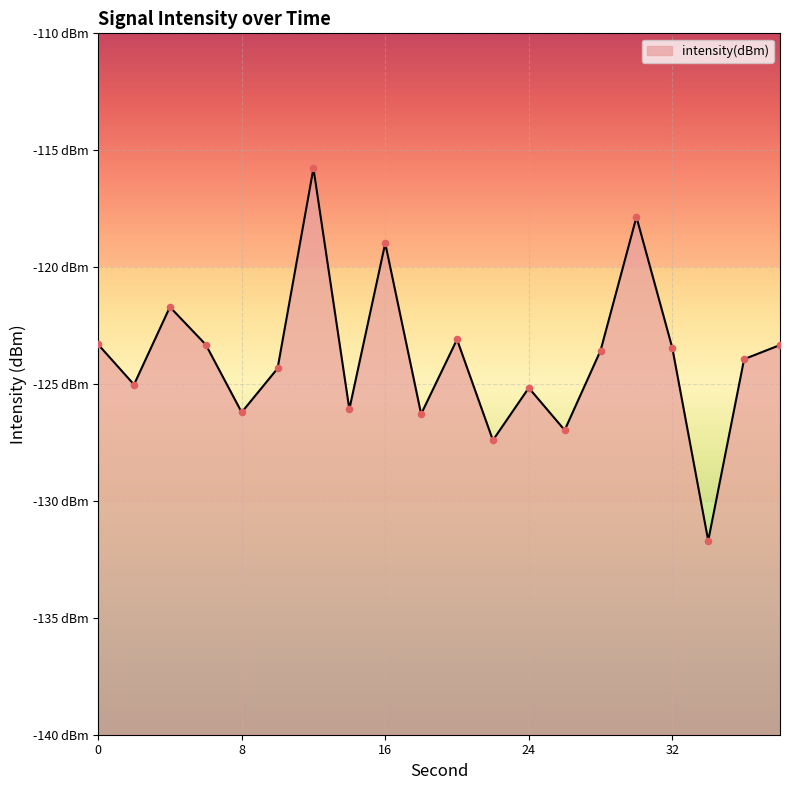

What is the change in value from 16 to 22?

-8.4